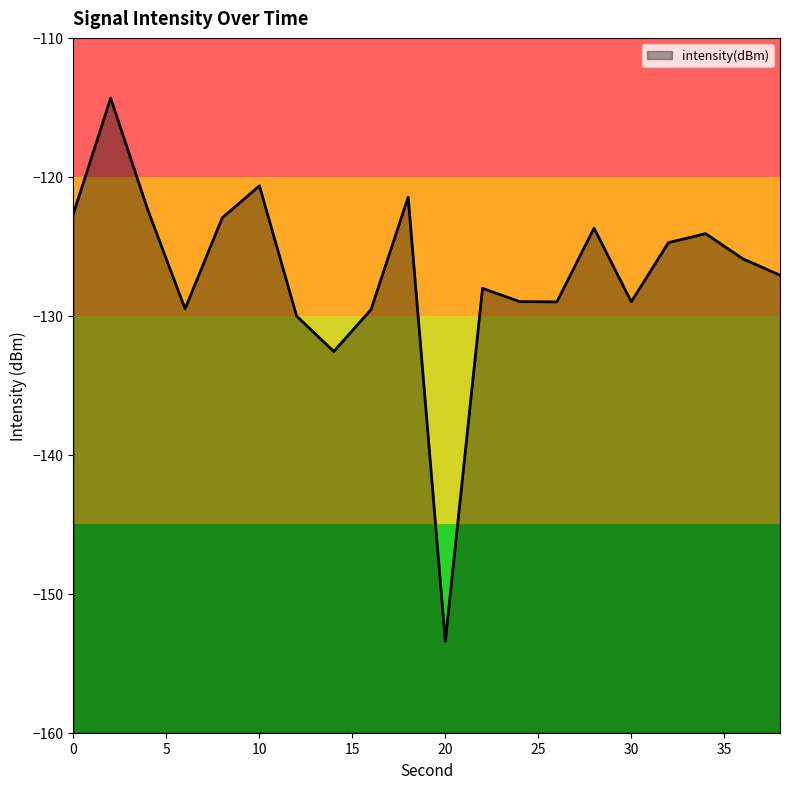

Reading right to left, list all the values displayed in this chart.

38=-127.1	36=-125.9	34=-124.1	32=-124.7	30=-129.0	28=-123.7	26=-129.0	24=-129.0	22=-128.0	20=-153.4	18=-121.5	16=-129.6	14=-132.6	12=-130.0	10=-120.6	8=-123.0	6=-129.5	4=-122.4	2=-114.3	0=-122.6